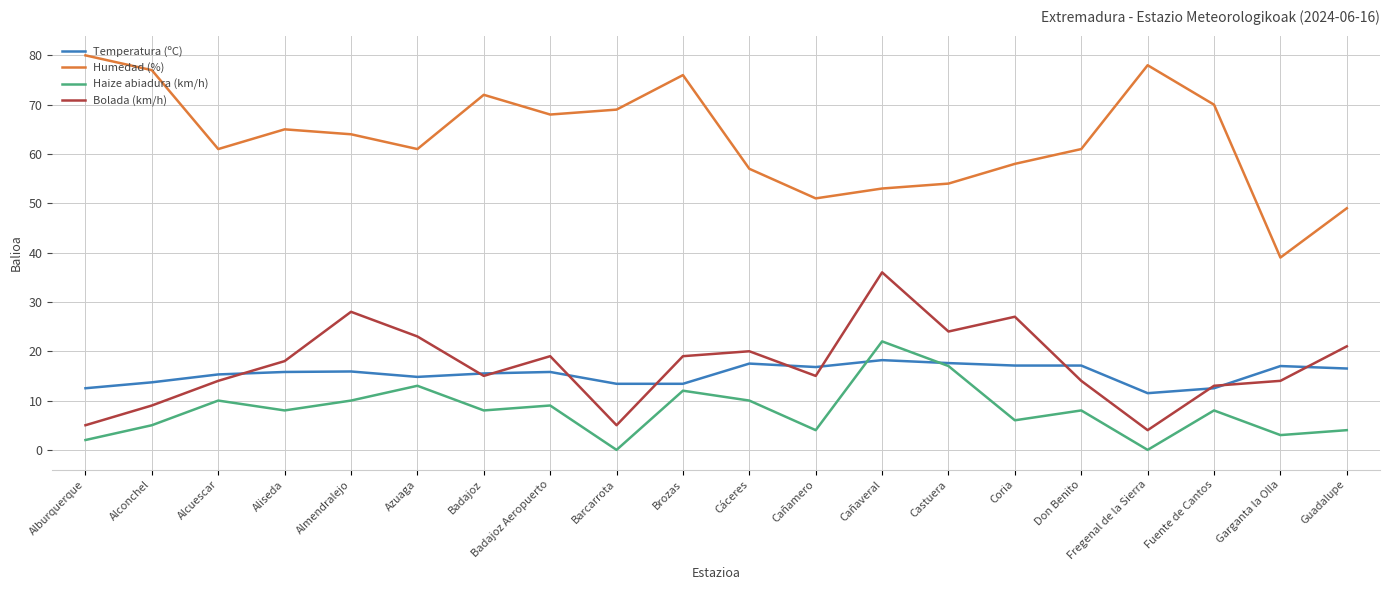

At which category does Bolada (km/h) reach its first local peak?

Almendralejo